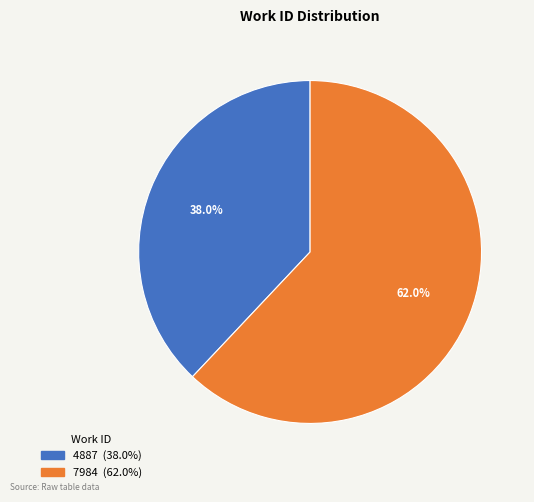

Which category accounts for the majority?

7984